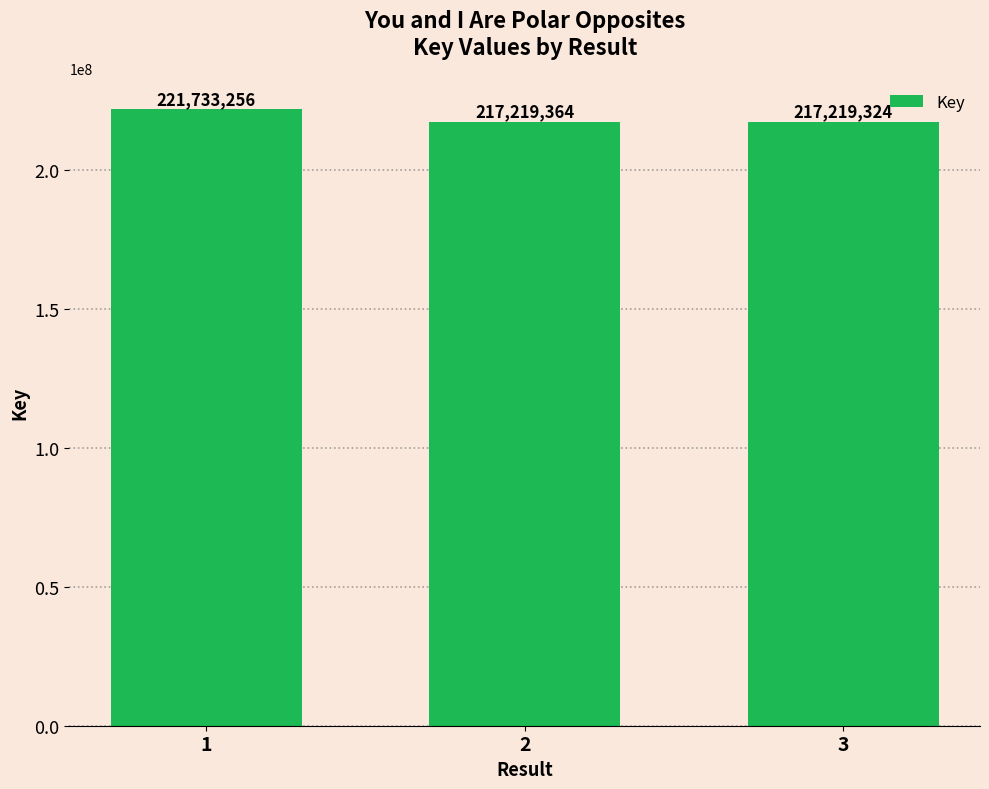

Is it true that the value at 1 is 221733256?

True